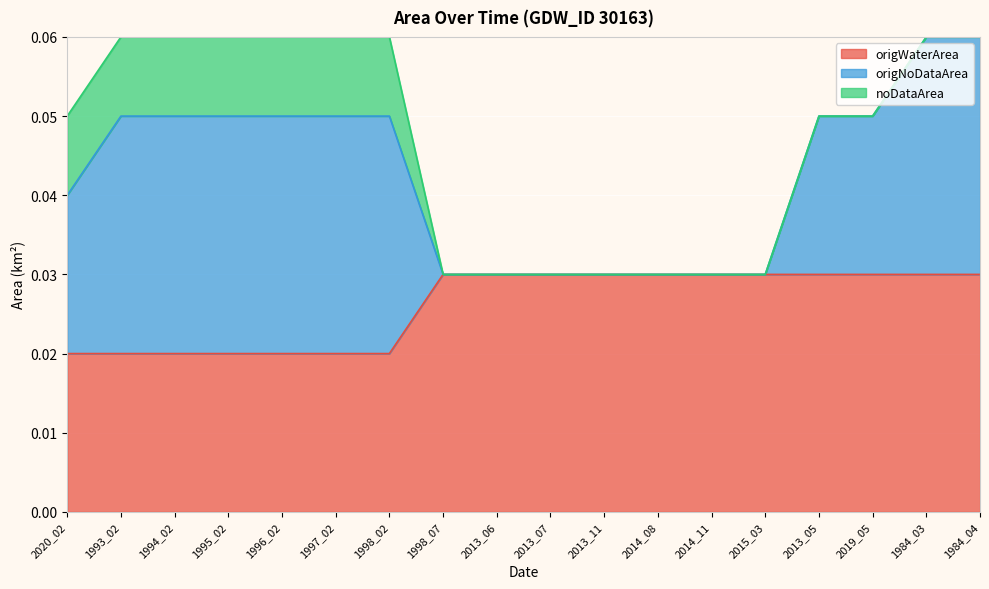

True or false: origWaterArea and origNoDataArea intersect in this chart.

False